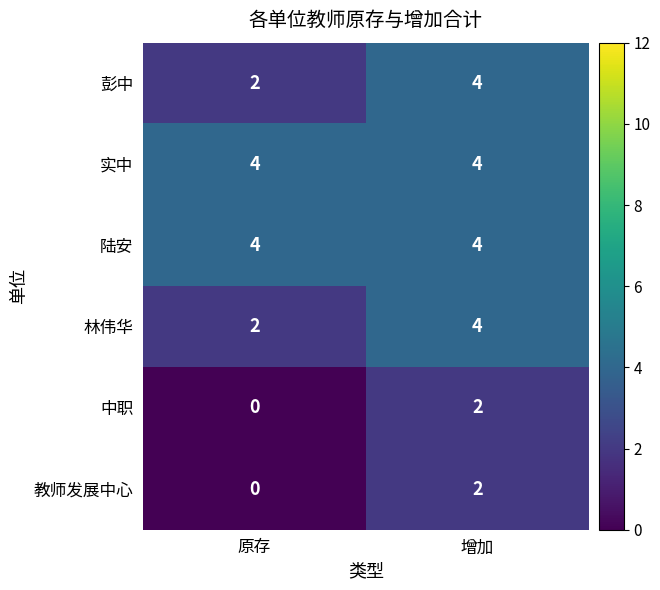

How many values in the 教师发展中心 series are below 2?

1